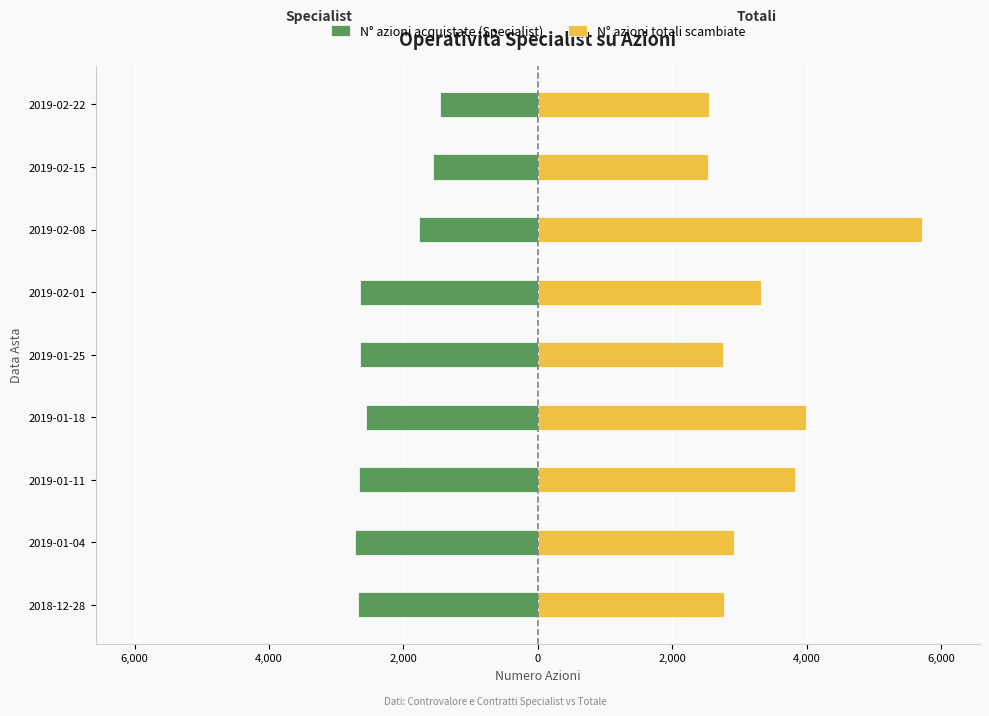

Rank the series at 2019-01-11 from lowest to highest value.

N° azioni acquistate (Specialist), N° azioni totali scambiate